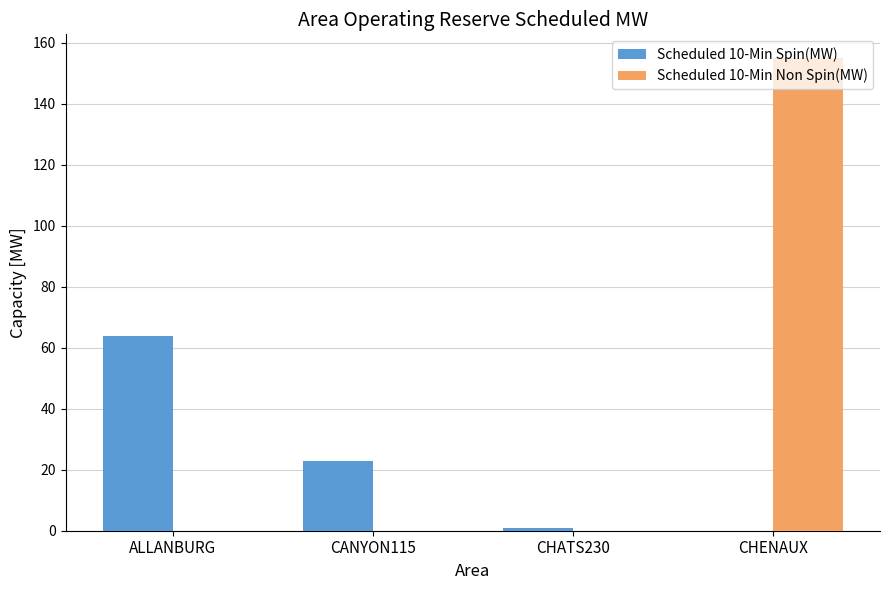

Reading right to left, list all the values displayed in this chart.

Scheduled 10-Min Spin(MW): 0	1	23	64
Scheduled 10-Min Non Spin(MW): 155	0	0	0